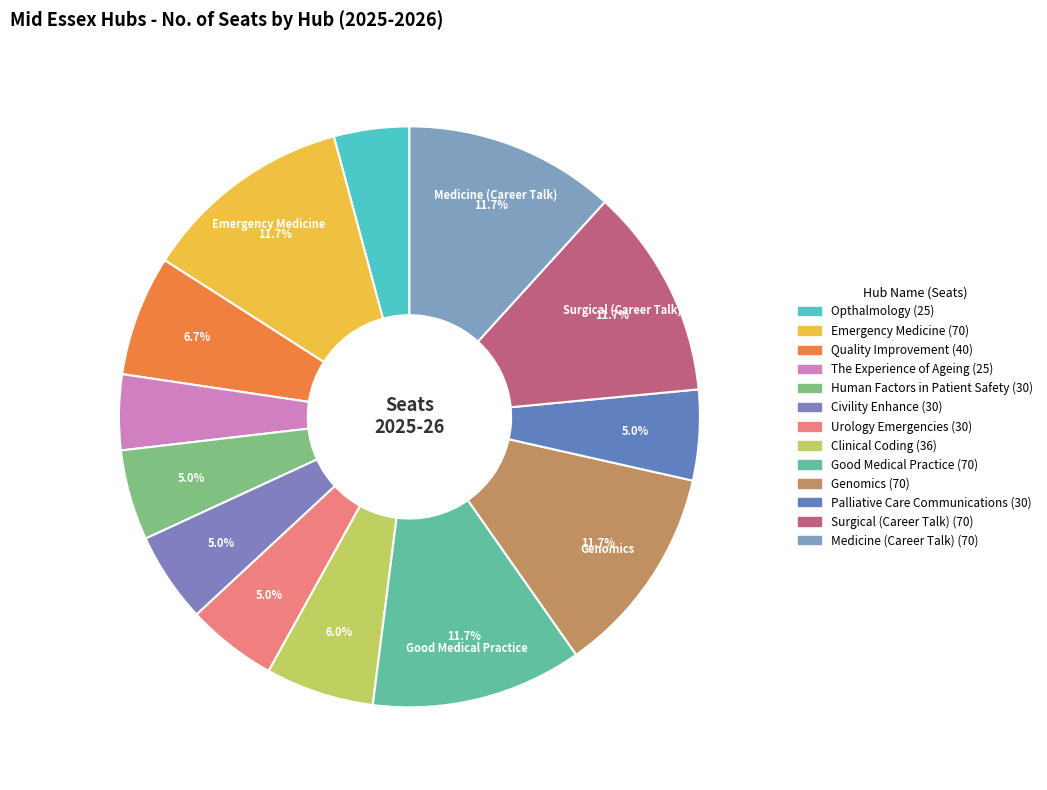

What is the total percentage of Emergency Medicine and Urology Emergencies?

16.8%